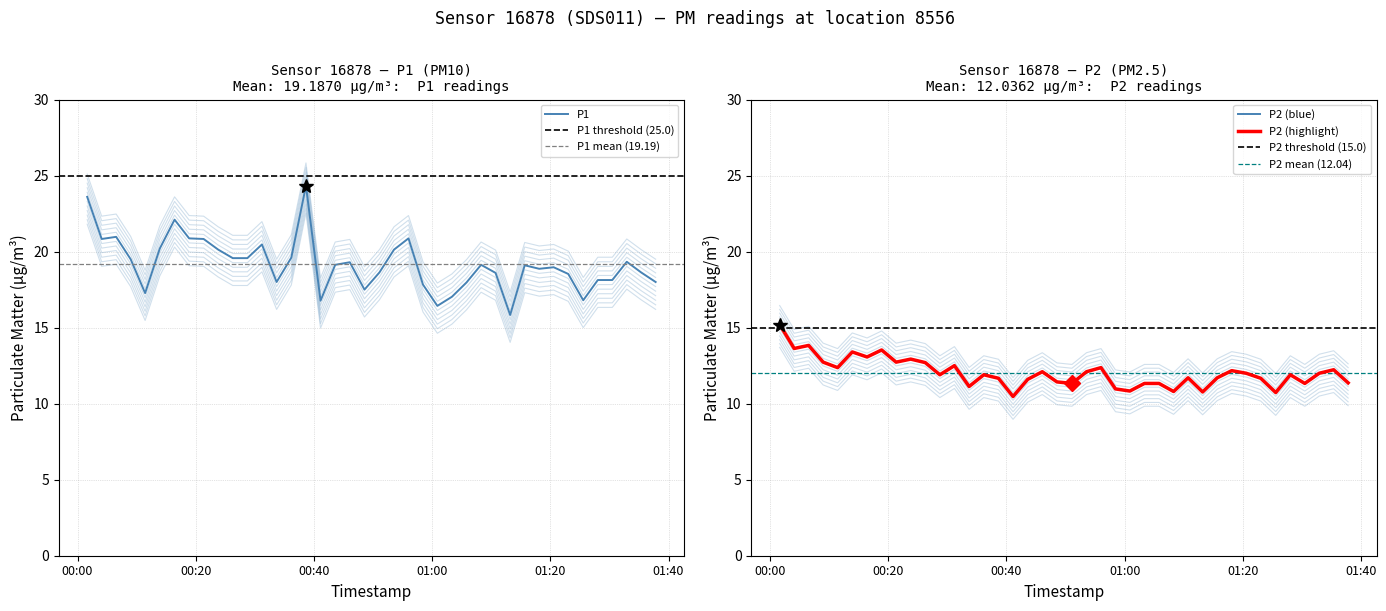

How many lines are shown in the chart?

2